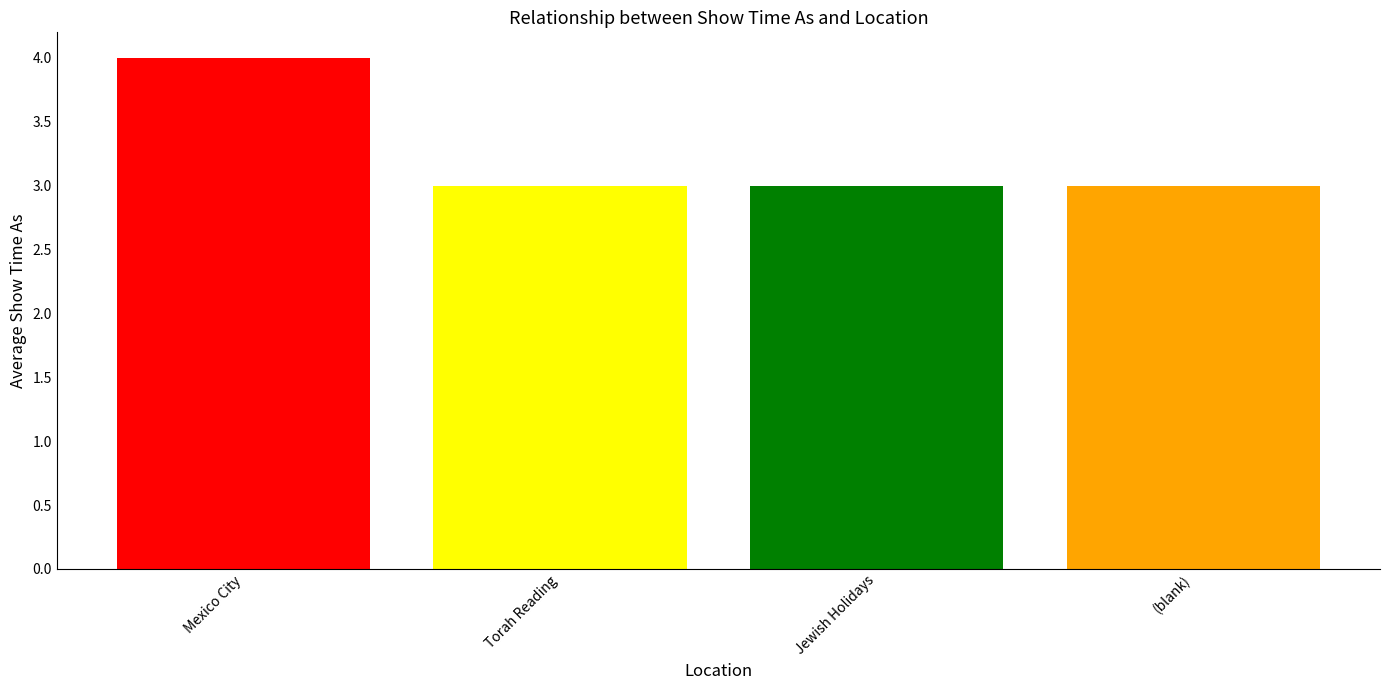

What is the ratio of the value at Torah Reading to the value at Jewish Holidays?

1.0